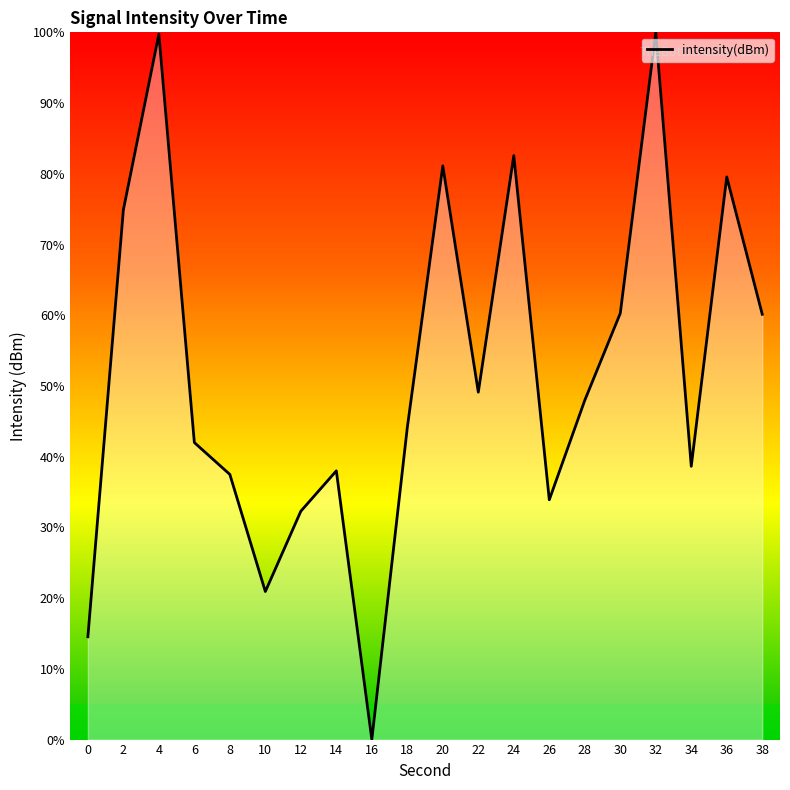

Which has a higher value, 16 or 8?

8